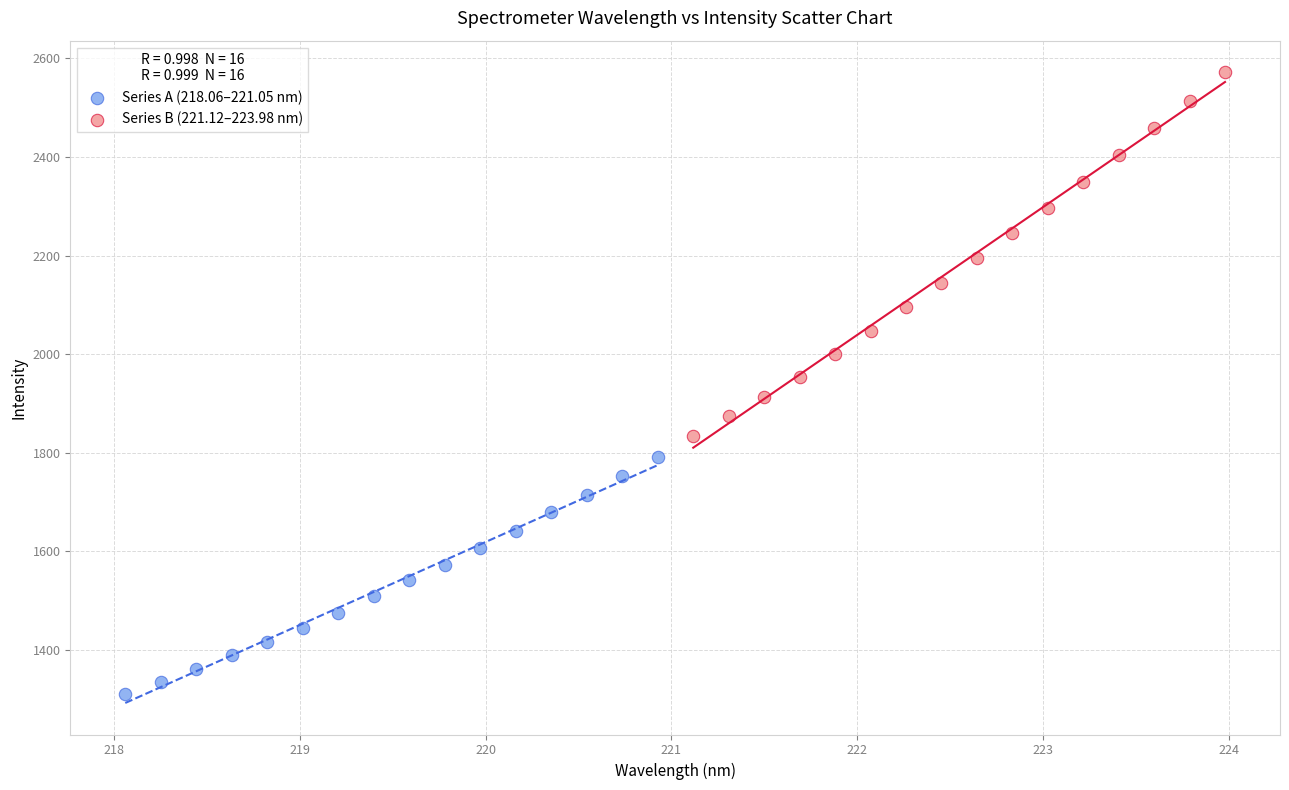

What are all the series names shown in the legend?

Series A (218.06–221.05 nm), Series B (221.12–223.98 nm)